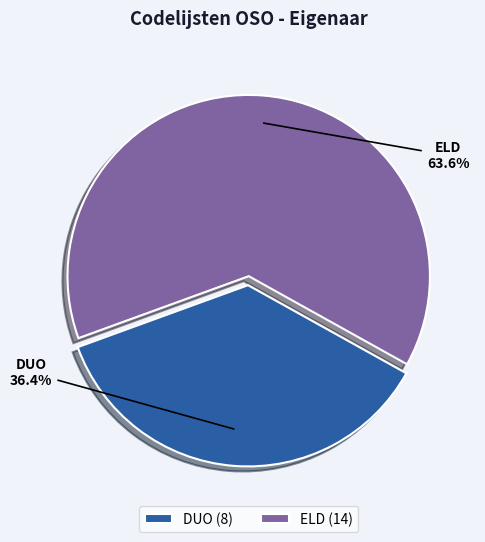

What percentage do DUO and ELD together represent?

100.0%